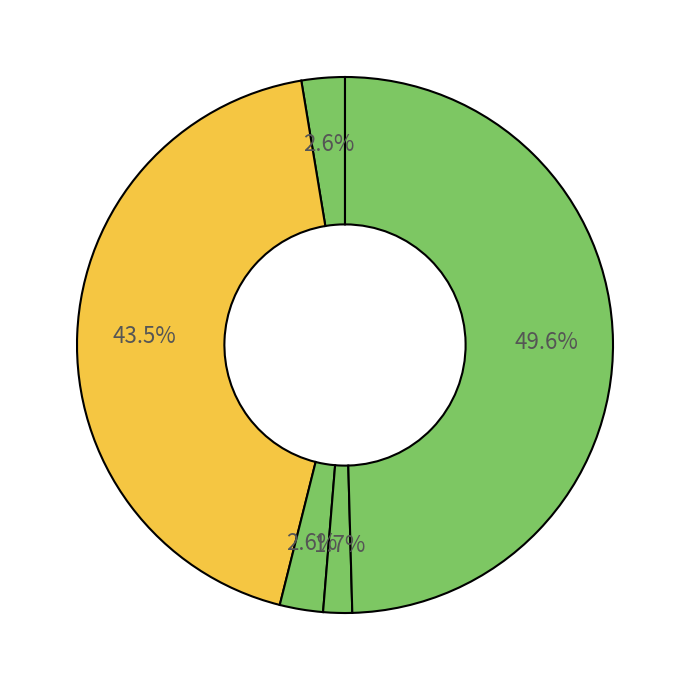

Rank the categories by value from lowest to highest.

Pauer Adrián, Sanitra Dominik, Pauer Andrej, Lupák Jaroslav, Sládek Peter